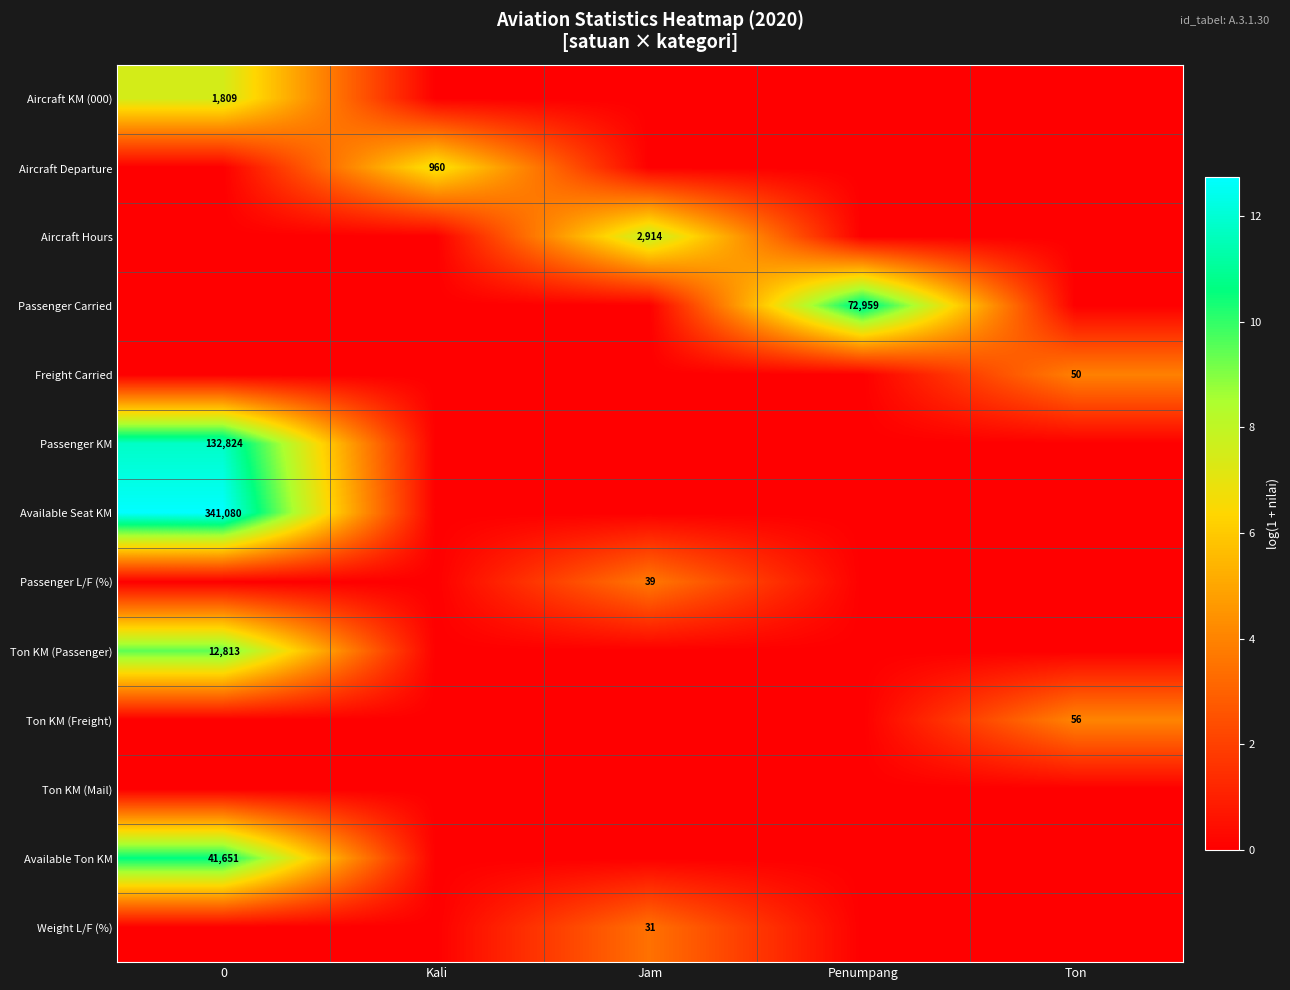

The Weight L/F (%) series shows 31 at Jam. True or false?

True